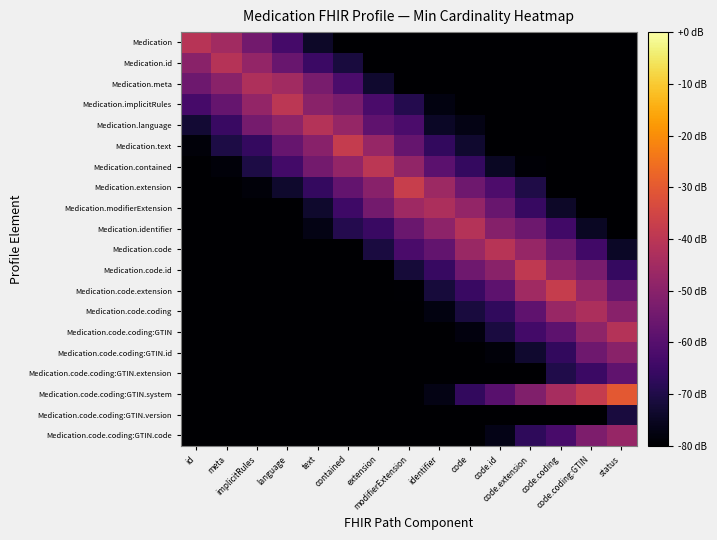

At which category is the sum across all series the highest?

code.coding:GTIN